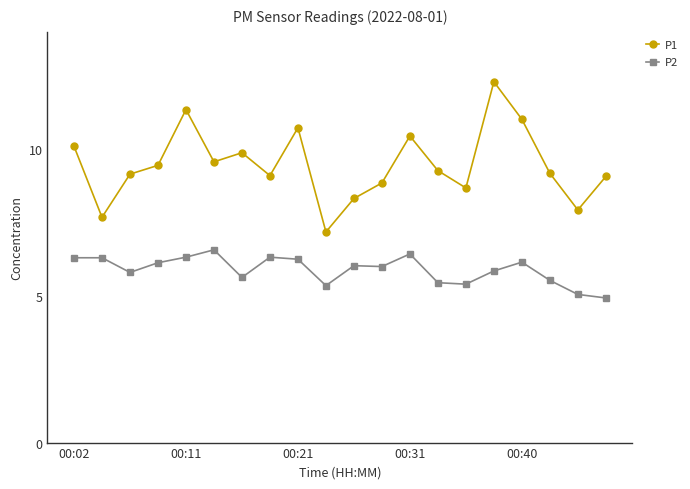

Rank the series by their average value, from lowest to highest.

P2, P1